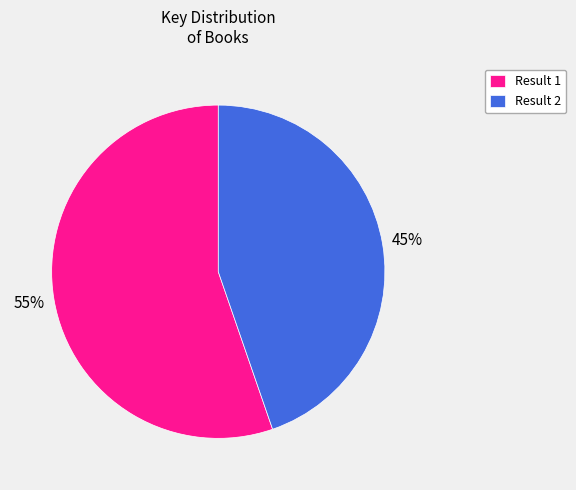

Is it true that Result 1 is 68% of the pie?

False